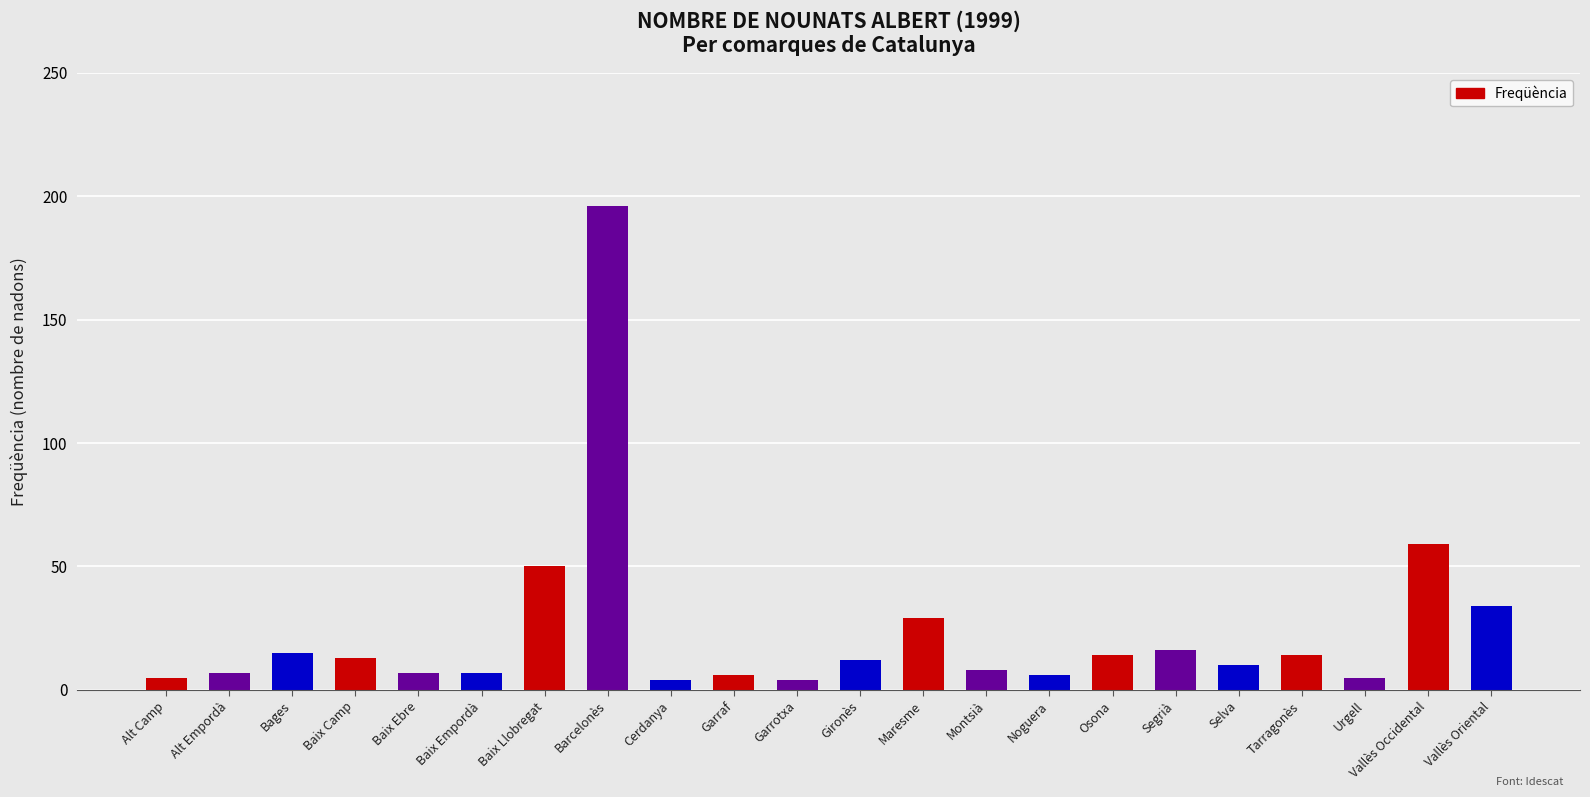

What is the change in value from Maresme to Montsià?

-21